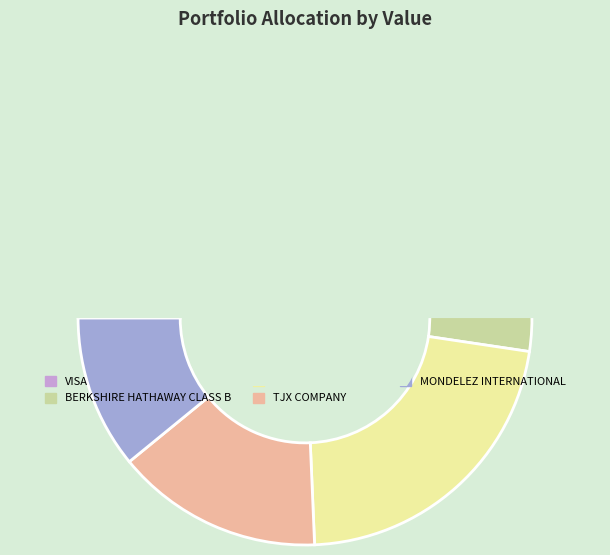

What is the largest slice in the pie chart?

VISA